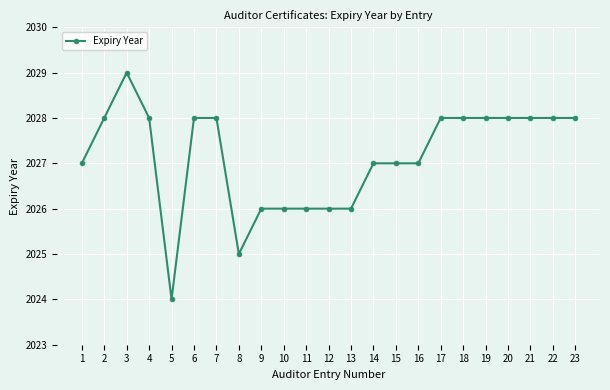

What is the sum of the values at 5 and 3?

4053